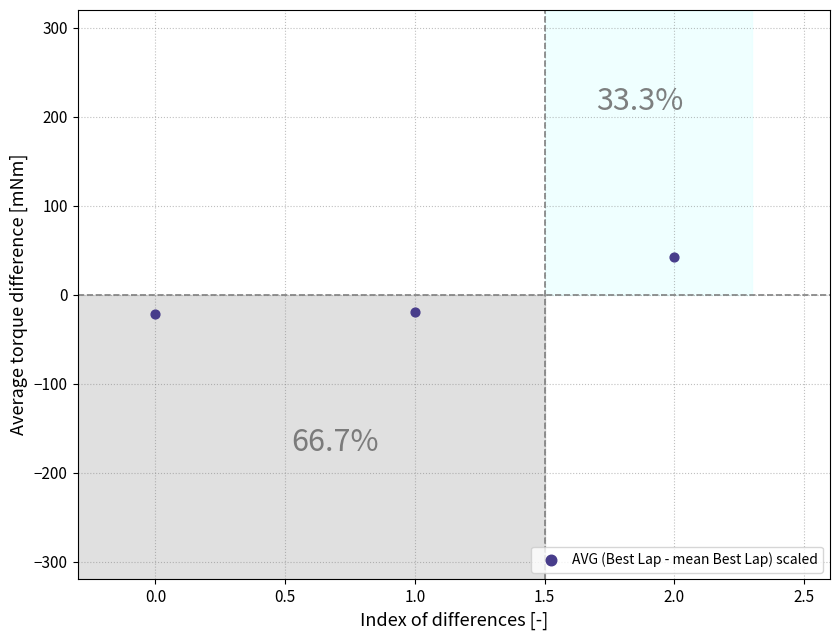

What is the range of Y values (max minus min)?

64.1